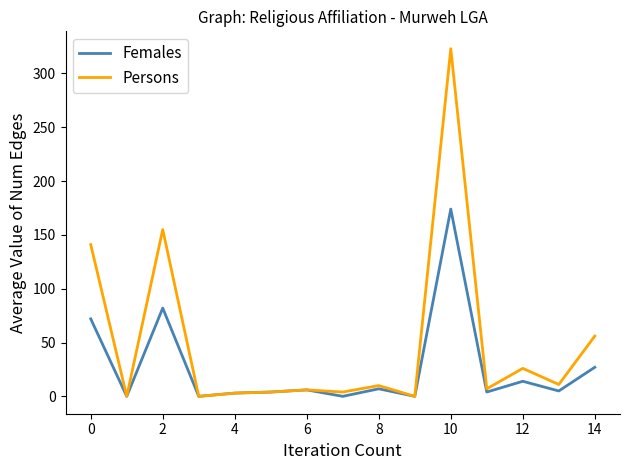

What is the maximum value shown in the chart?

323